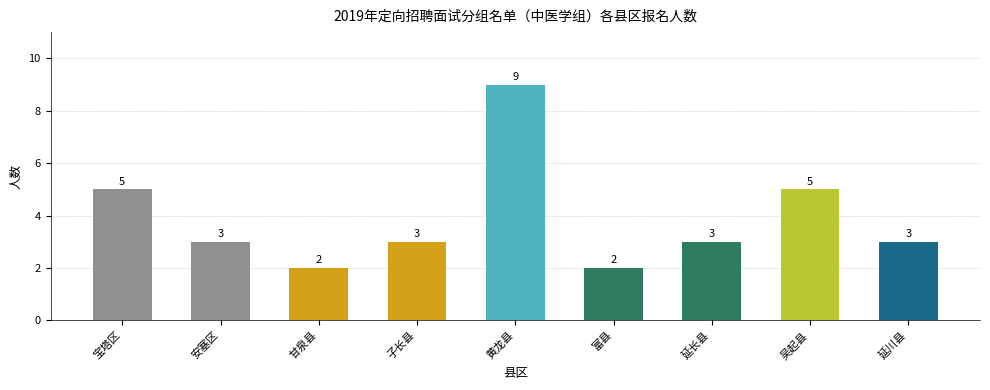

Approximately how many times larger is the value at 黄龙县 compared to 安塞区?

3.0